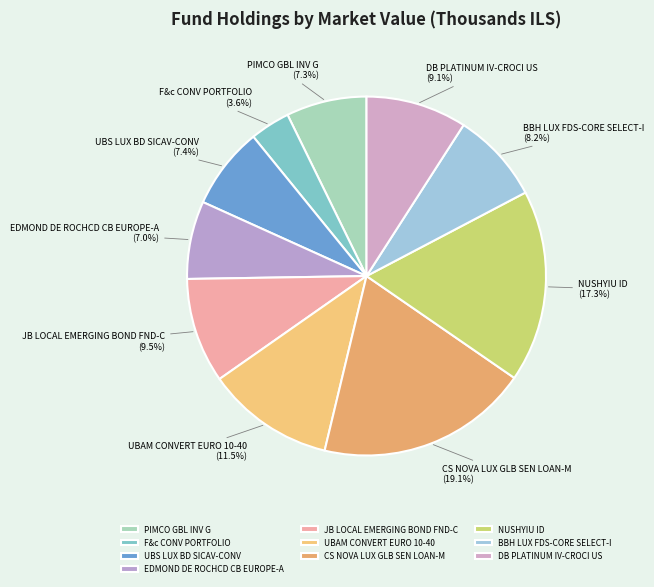

Which slice is the largest?

CS NOVA LUX GLB SEN LOAN-M